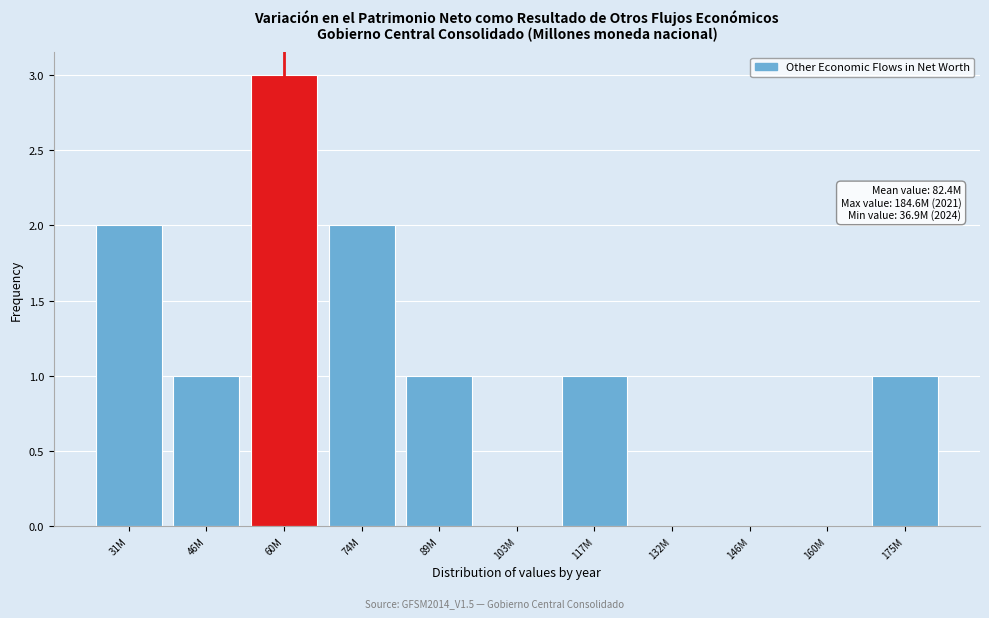

Reading left to right, list all the values displayed in this chart.

31M=2	46M=1	60M=3	74M=2	89M=1	103M=0	117M=1	132M=0	146M=0	160M=0	175M=1